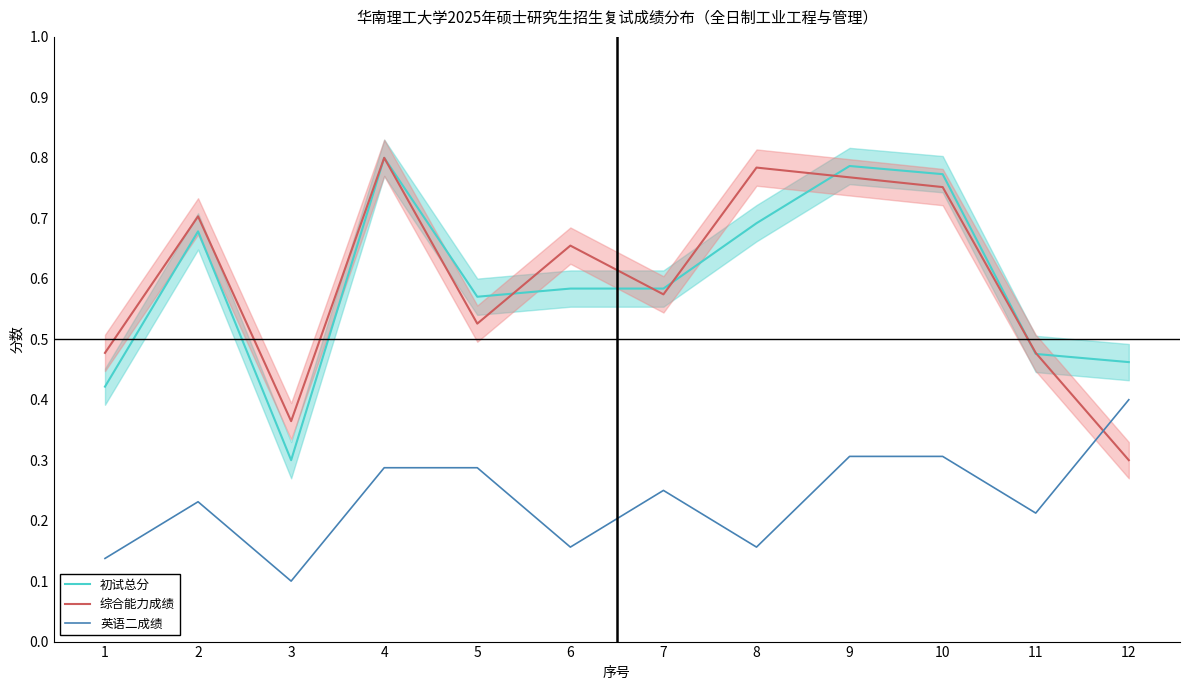

How many distinct data groups are displayed?

3